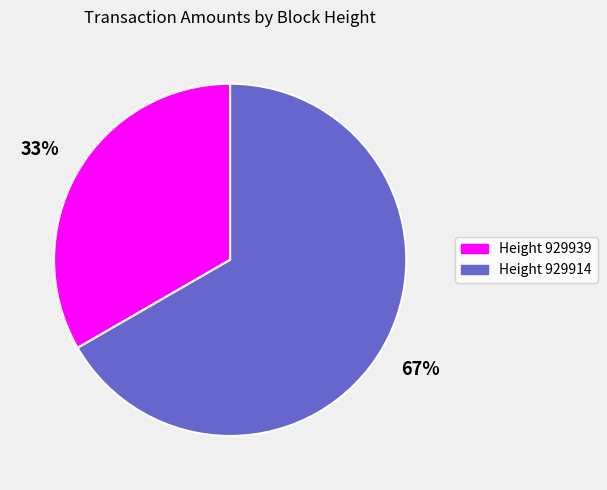

To the nearest percent, what portion does Height 929939 represent?

33%